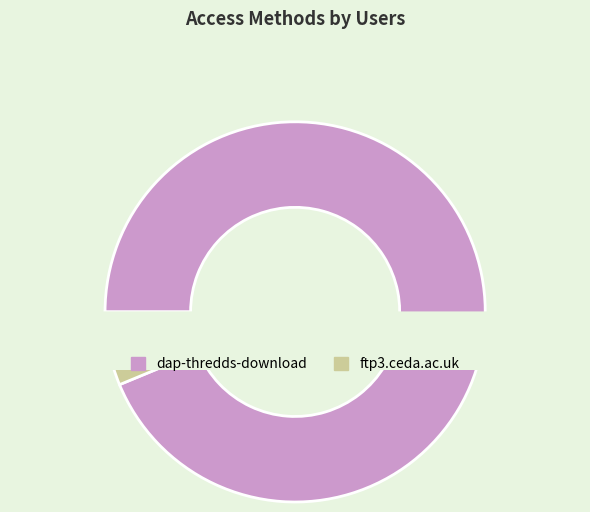

How many segments does this pie chart have?

2